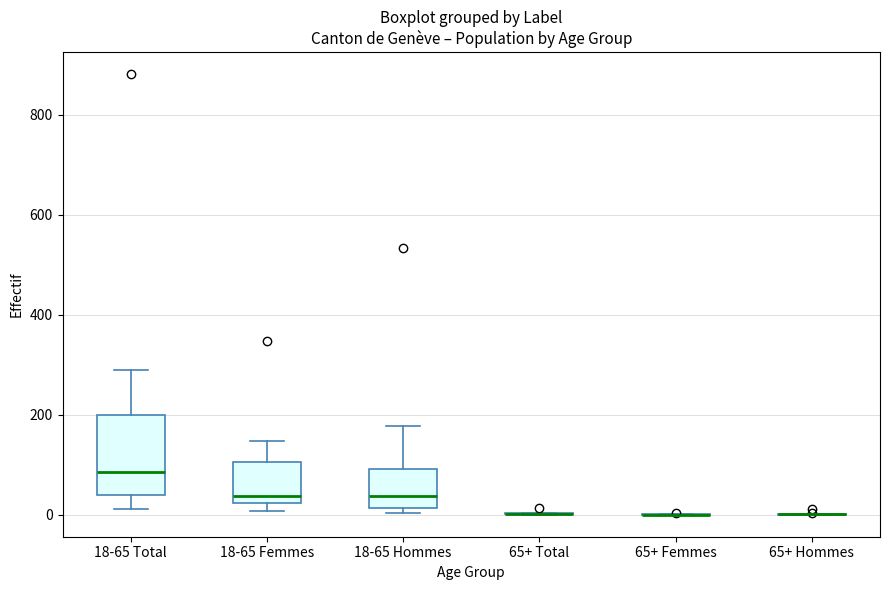

Reading left to right, transcribe this box plot: for each box, give where its median line is, the range the box spans, and where its two whiskers end, as read against the y-axis. The values are not printed on the chart, so give them approximately, as read against the axis.

18-65 Total: median 80, box 40 to 200, whiskers 20 to 280
18-65 Femmes: median 40, box 20 to 100, whiskers 0 to 140
18-65 Hommes: median 40, box 20 to 100, whiskers 0 to 180
65+ Total: box collapsed to a line at 0, whiskers 0 to 0
65+ Femmes: box collapsed to a line at 0, whiskers 0 to 0
65+ Hommes: box collapsed to a line at 0, whiskers 0 to 0